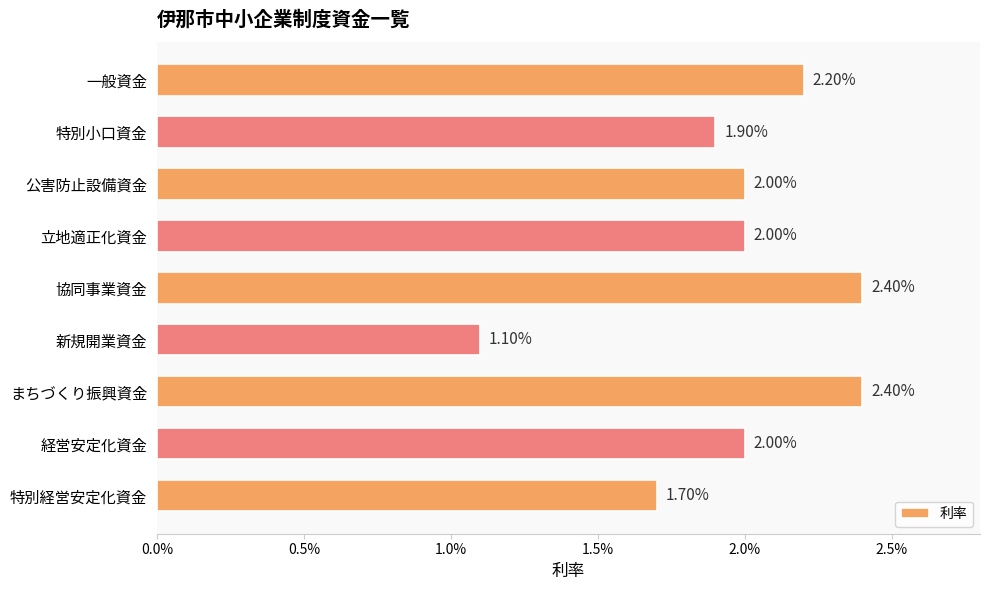

What is the sum of all values?

0.2